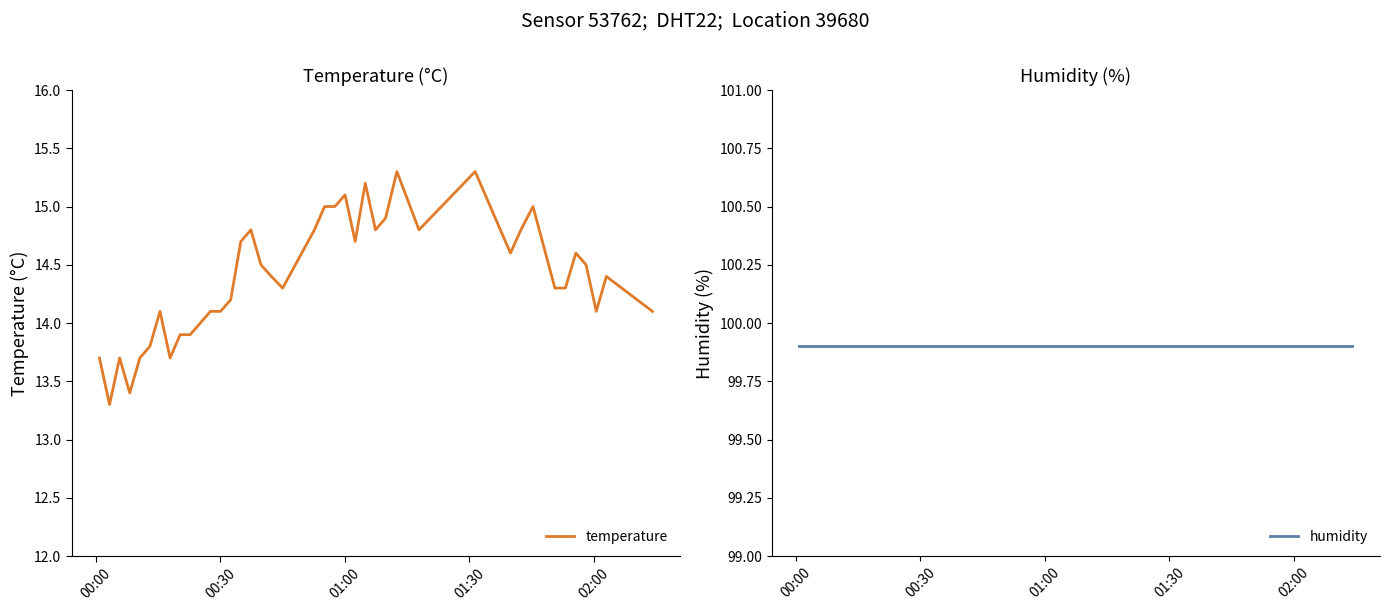

What is the lowest value of the temperature series?

13.3